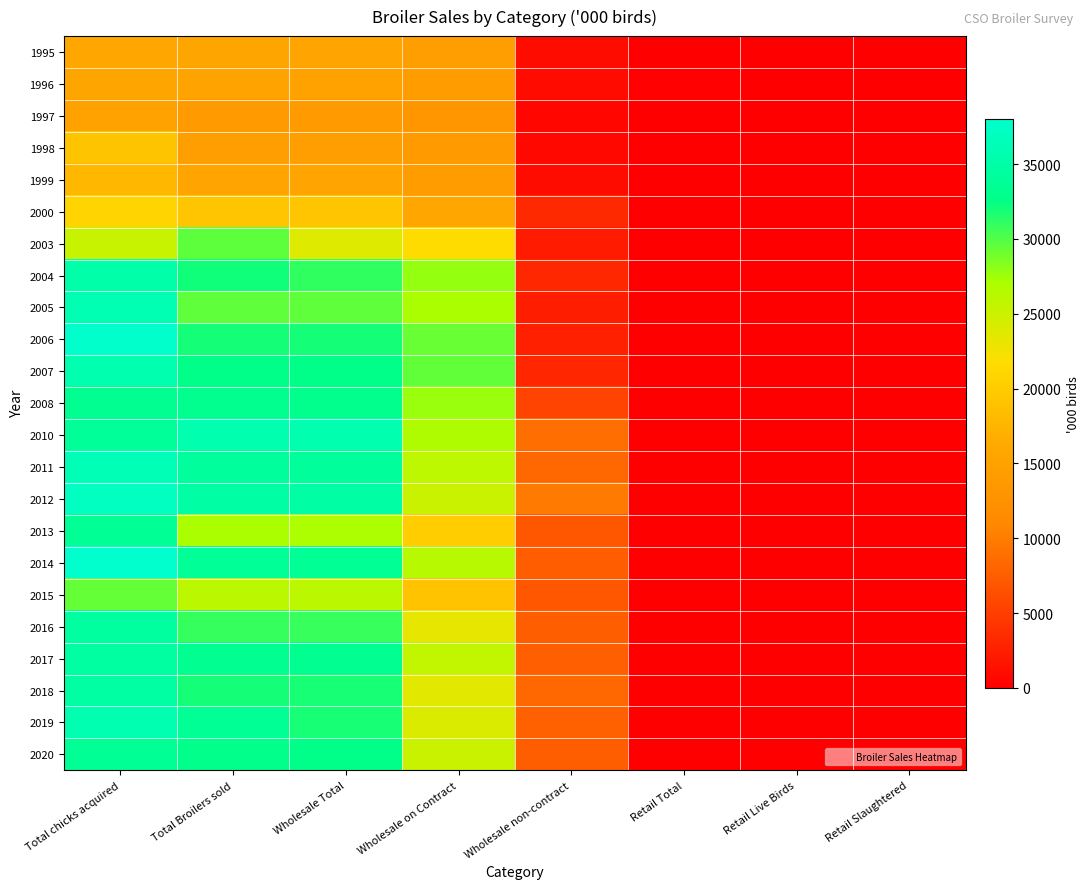

At how many categories does at least one series exceed 467?

5